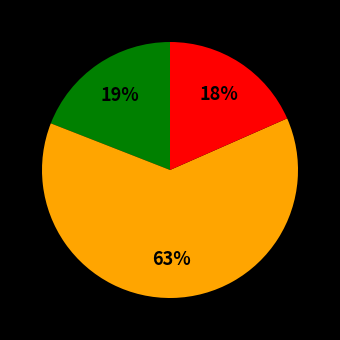

To the nearest percent, what is the average slice percentage?

33%